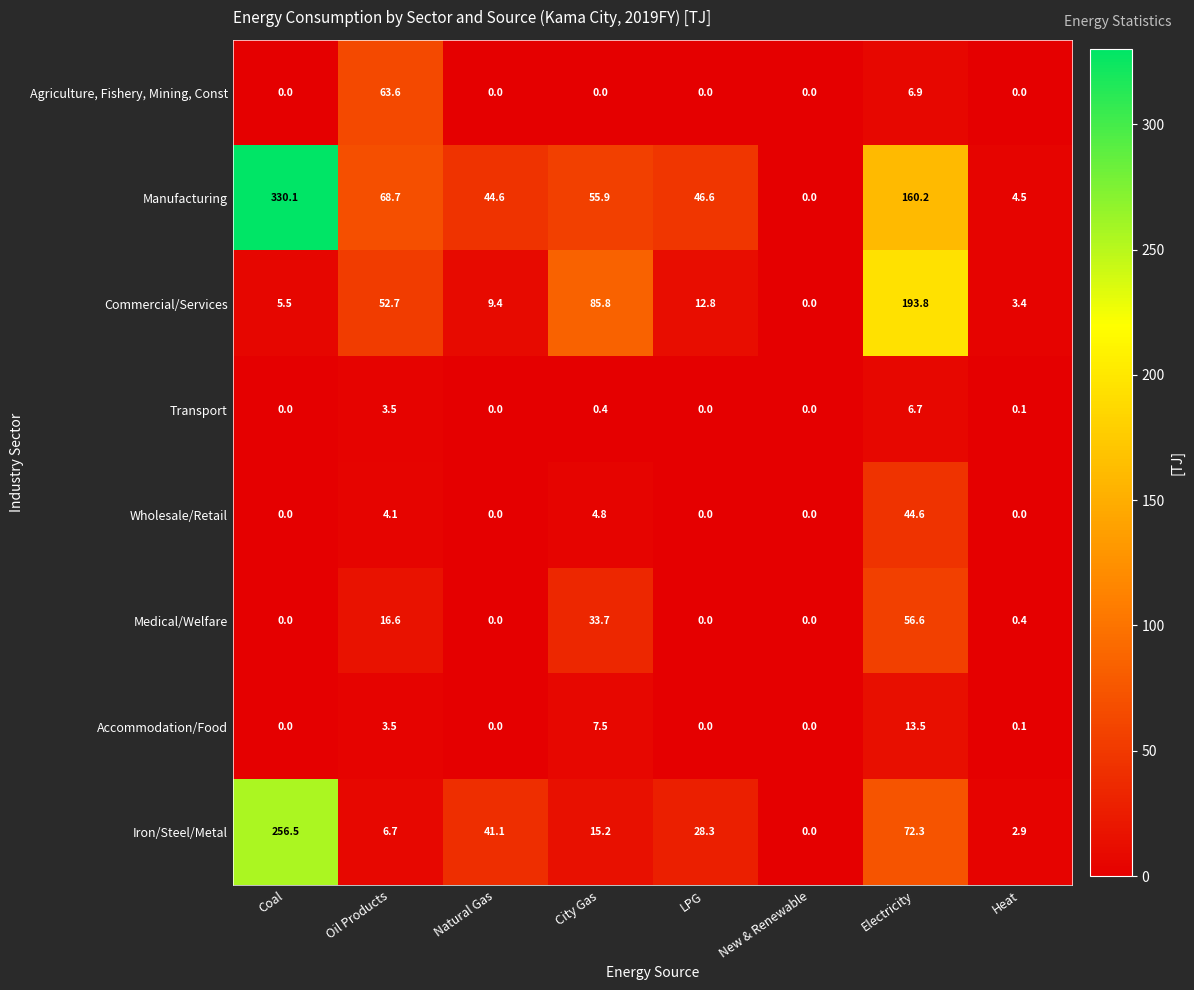

Which series changed the most between City Gas and Heat?

Commercial/Services